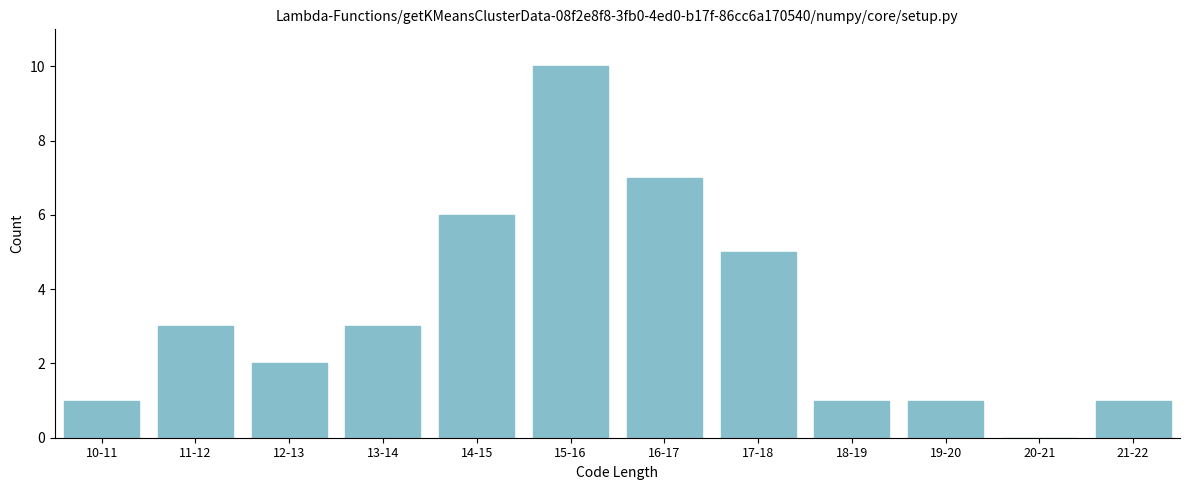

Reading right to left, list all the values displayed in this chart.

21-22=1	20-21=0	19-20=1	18-19=1	17-18=5	16-17=7	15-16=10	14-15=6	13-14=3	12-13=2	11-12=3	10-11=1